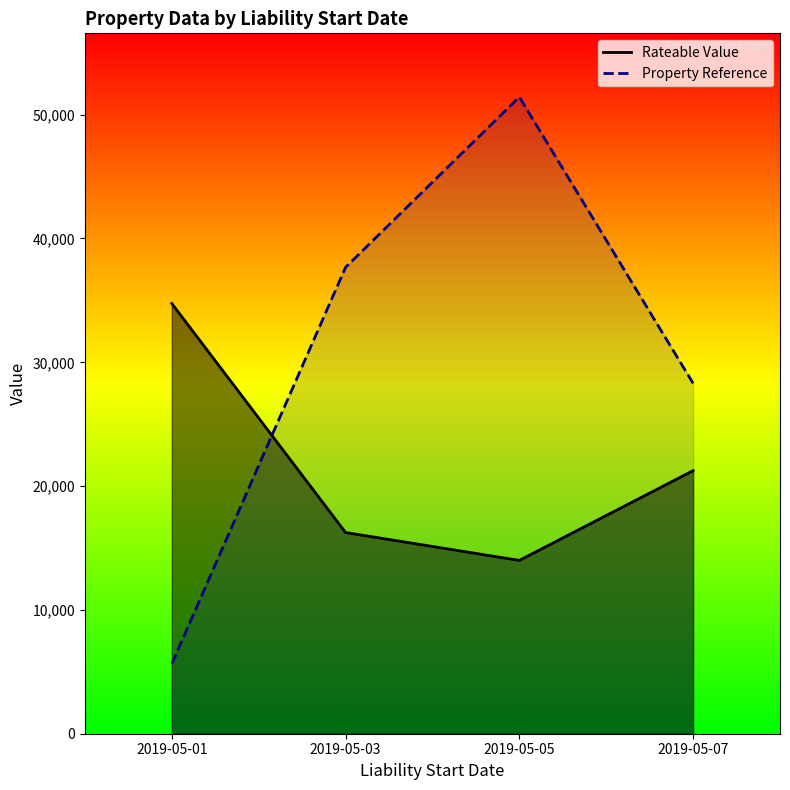

What are all the series names shown in the legend?

Rateable Value, Property Reference